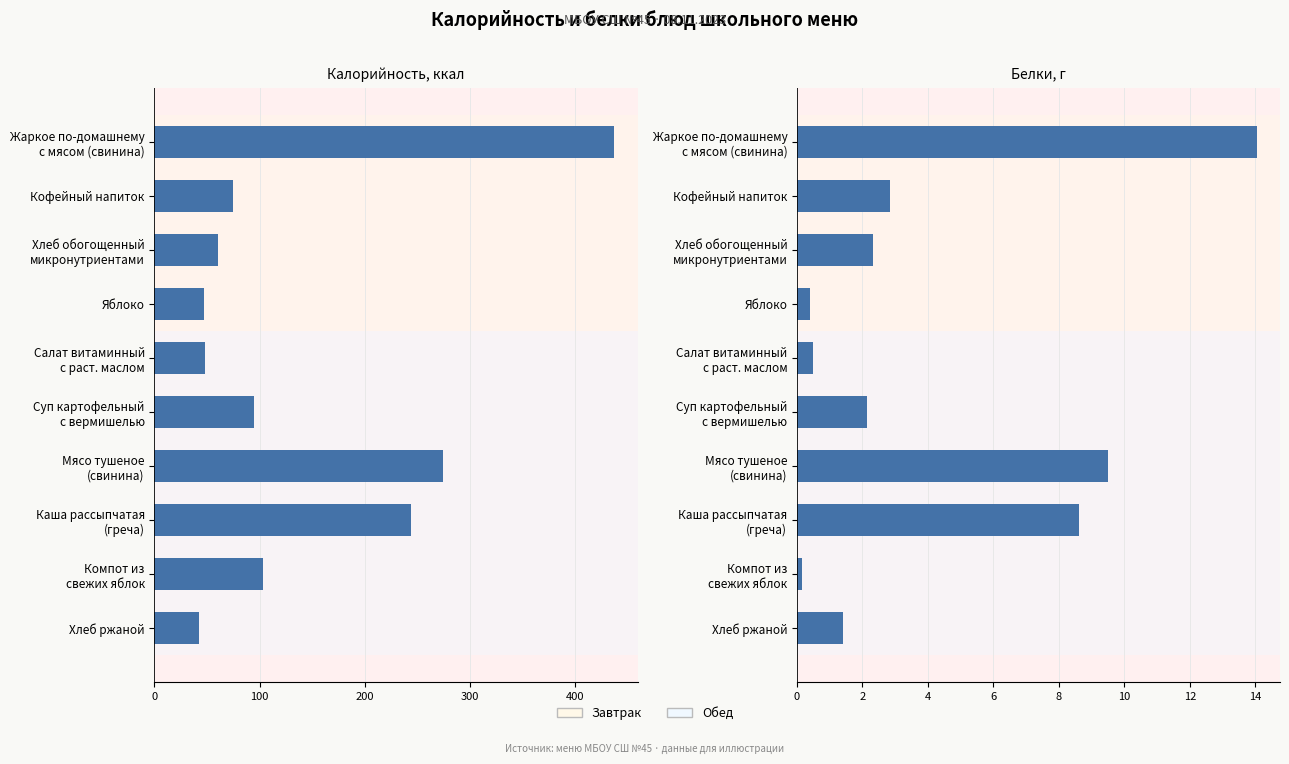

How many data points does each series have?

10